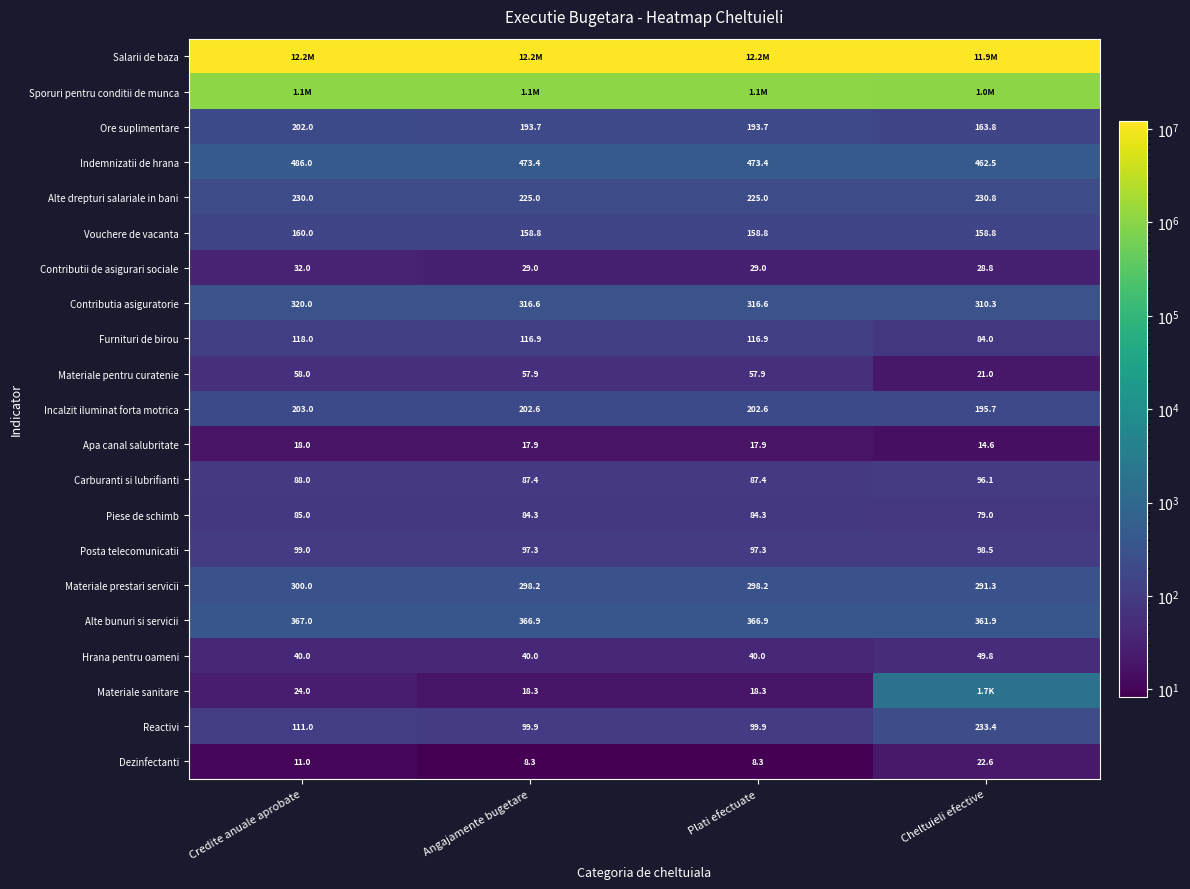

What is the total value across all series at Plati efectuate?

13235372.3